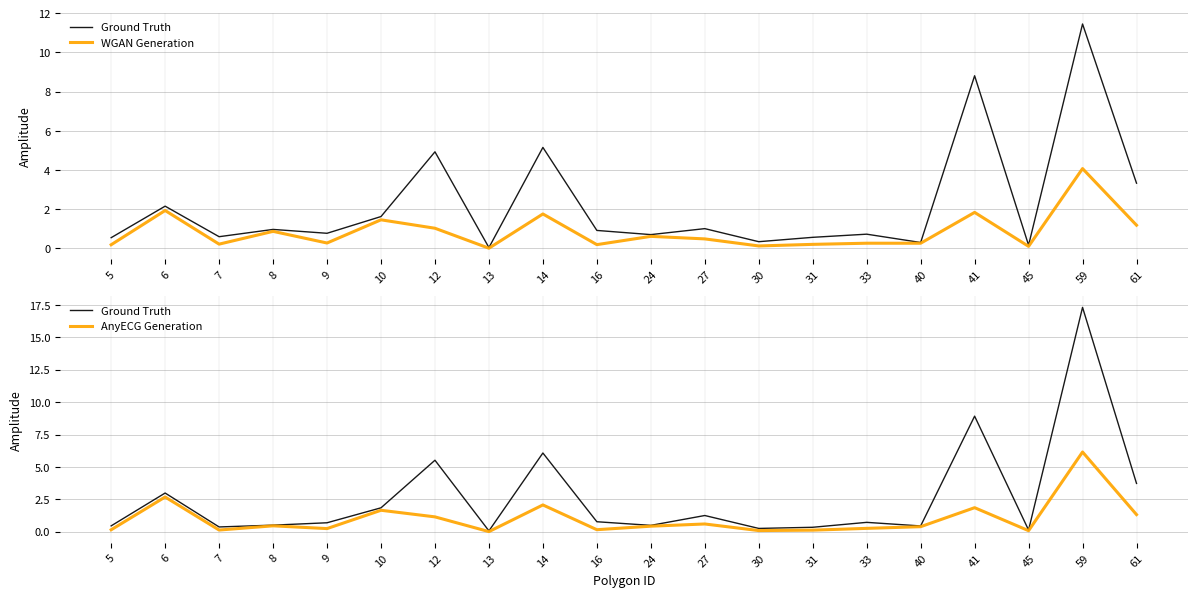

How many interior local peaks does the Ground Truth series have?

7